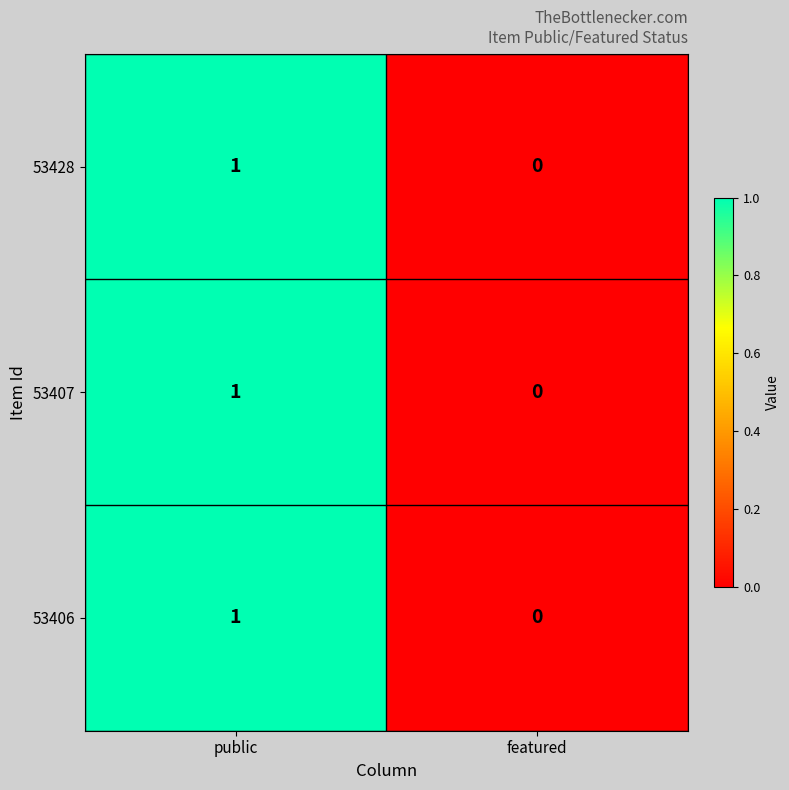

List the labels in order of 53428 value, smallest first.

featured, public